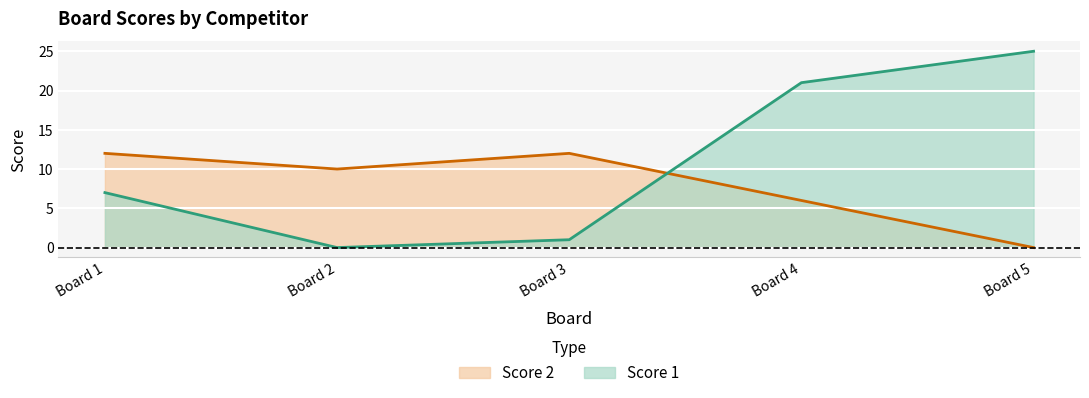

True or false: Score 2 has more than 1 points higher than both neighbors.

False